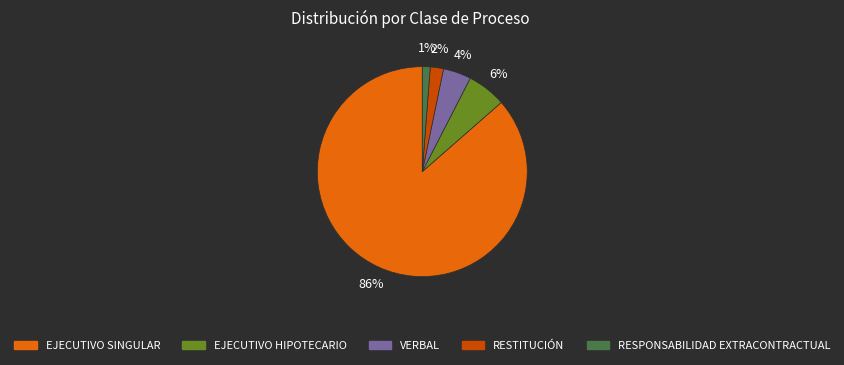

To the nearest percent, what is the average slice percentage?

20%